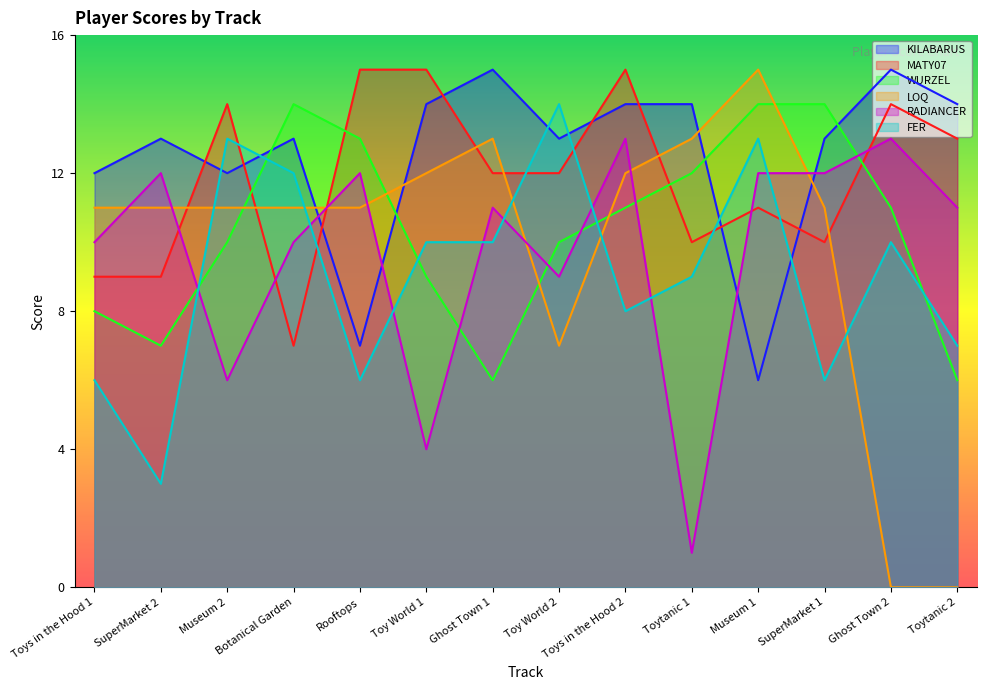

True or false: LOQ has a value of 8 at SuperMarket 2.

False